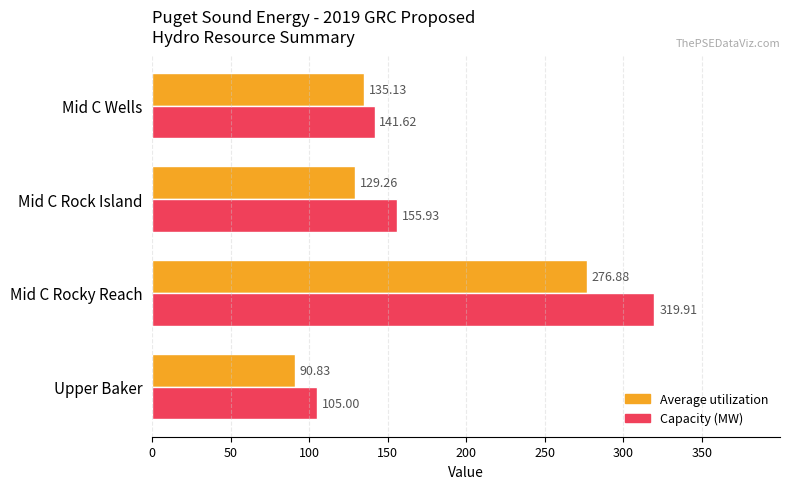

Which series has the largest total across all categories?

Capacity (MW)